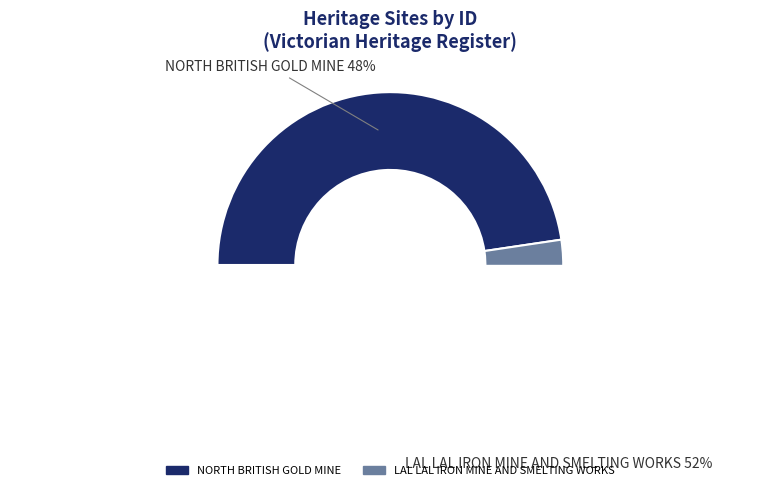

Between NORTH BRITISH GOLD MINE and LAL LAL IRON MINE AND SMELTING WORKS, which is larger?

LAL LAL IRON MINE AND SMELTING WORKS